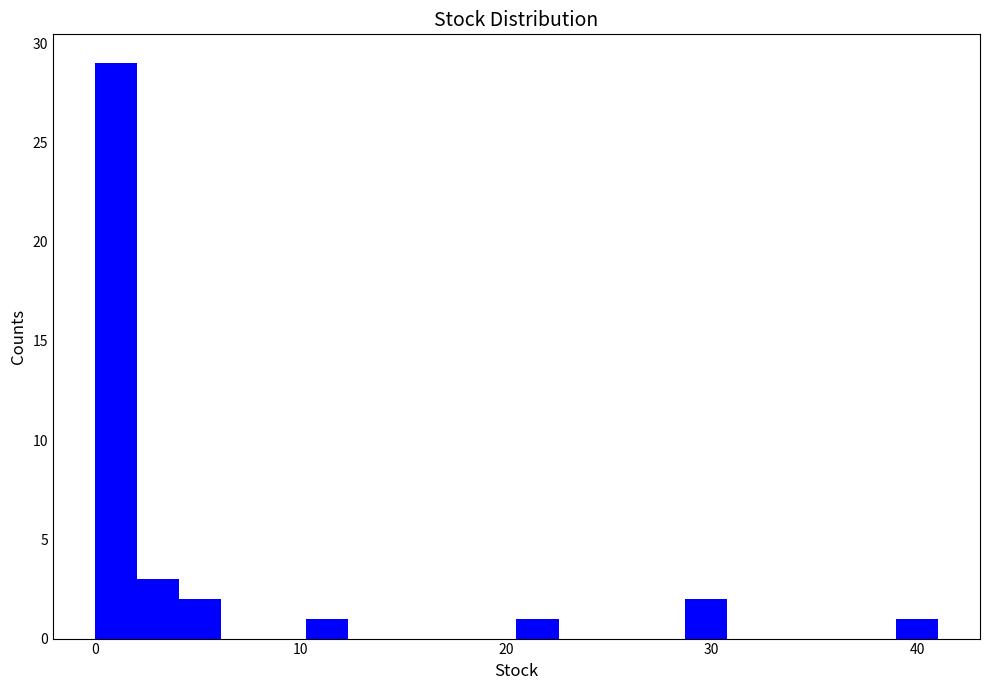

Around what value on the x-axis is the tallest bar? Give the approximate position of its centre, as read against the axis.

1